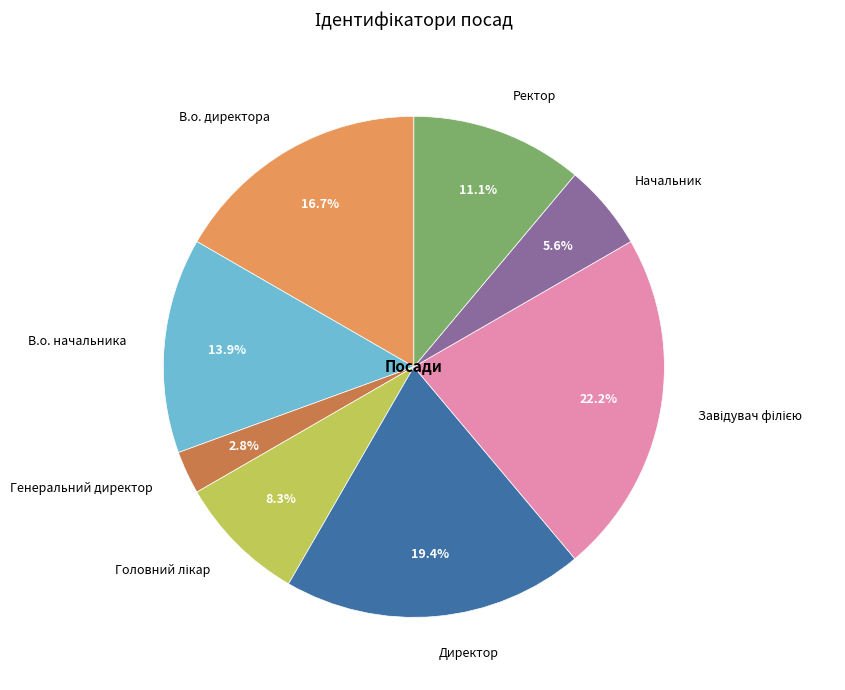

Between Генеральний директор and В.о. директора, which is larger?

В.о. директора